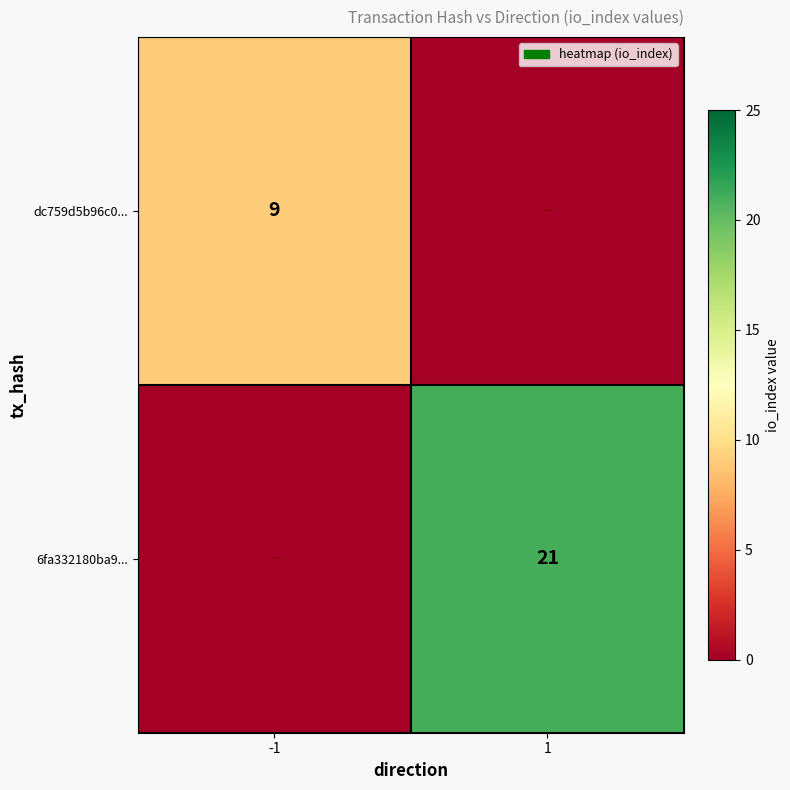

The value of 6fa332180ba9... at 1 is 37. True or false?

False